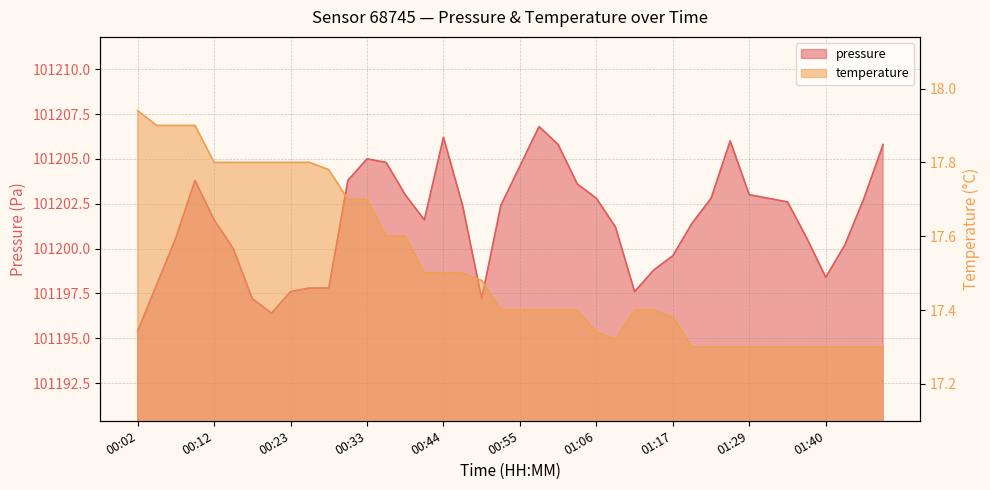

How many categories are shown in the chart?

40